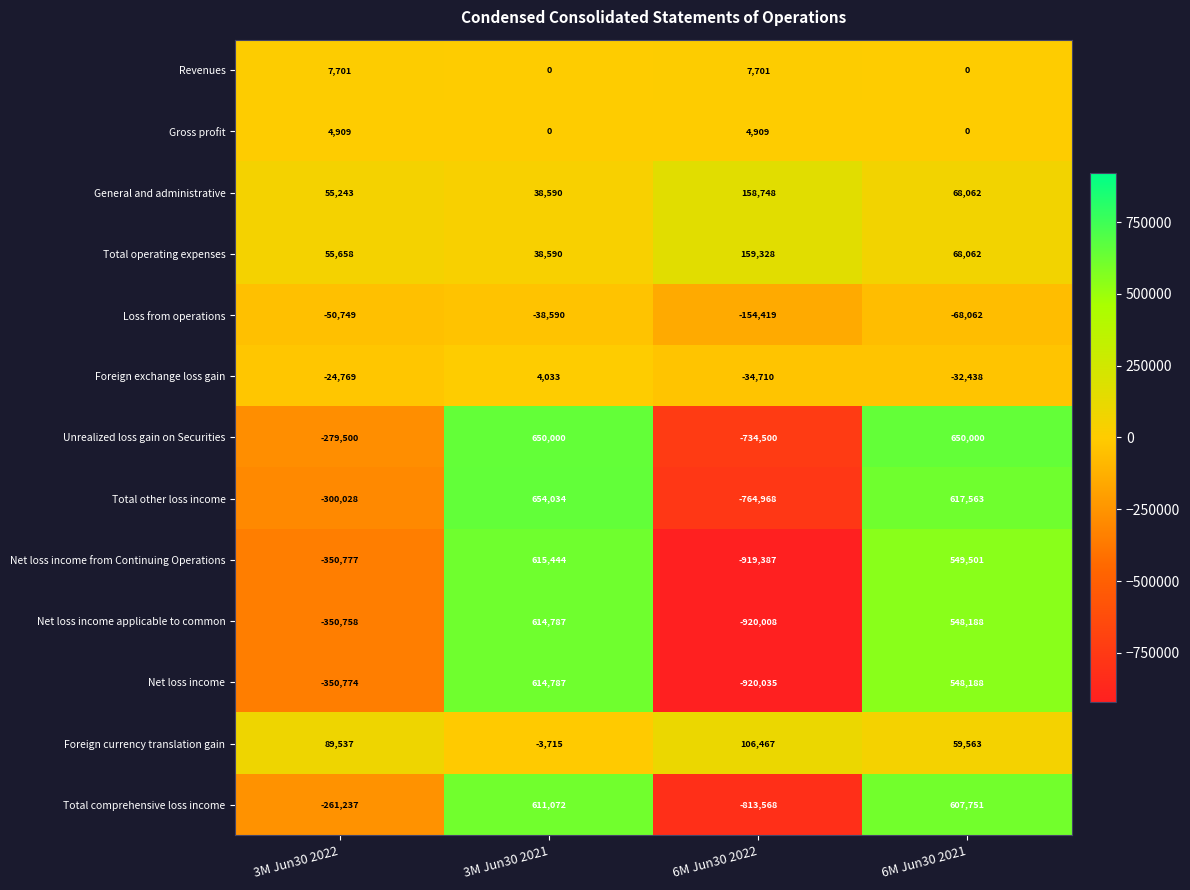

List the labels in order of Total other loss income value, smallest first.

6M Jun30 2022, 3M Jun30 2022, 6M Jun30 2021, 3M Jun30 2021